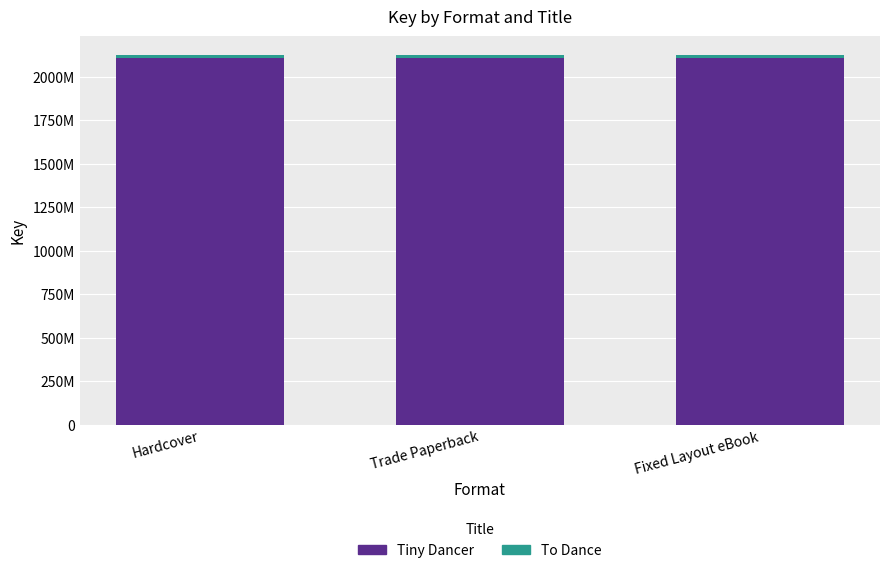

What is the label of the 3rd bar from the right?

Hardcover